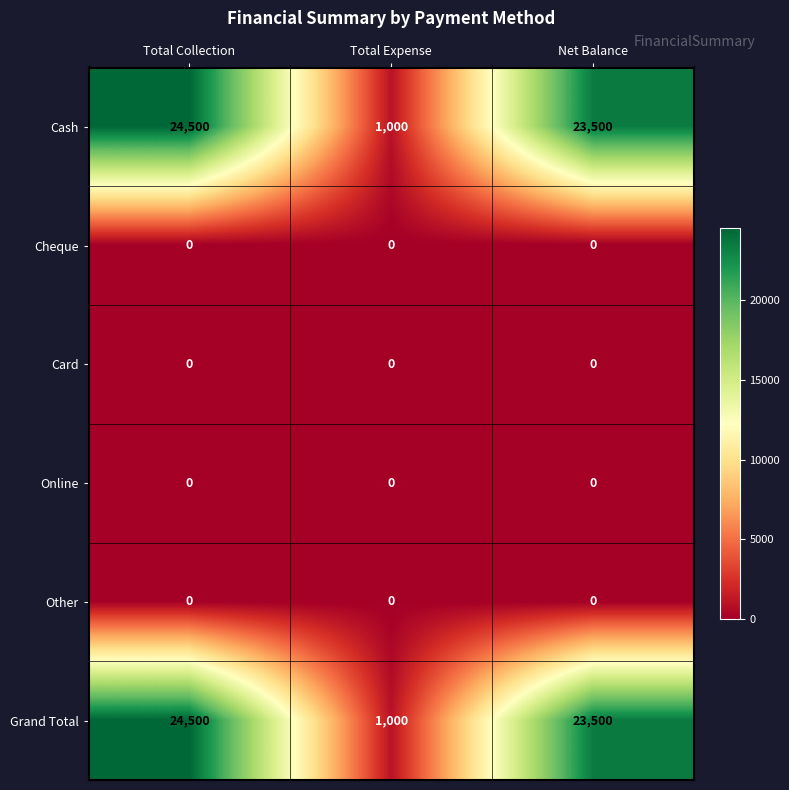

What is the total value across all series at Total Collection?

49000